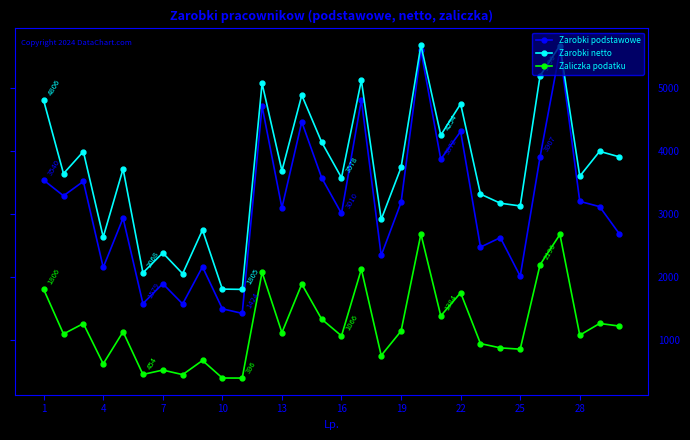

Which series has the largest total across all categories?

Zarobki netto